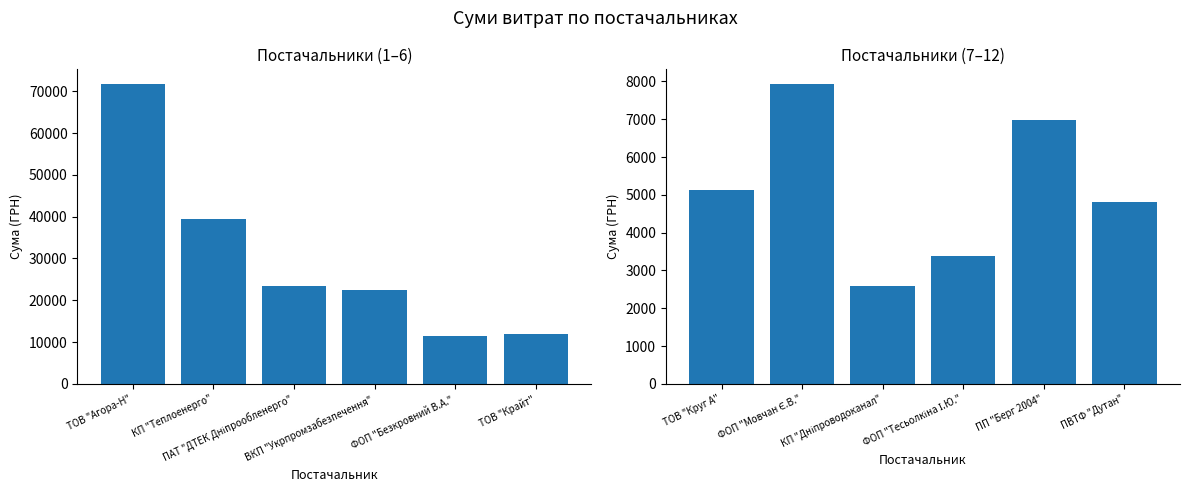

What is the difference between the second highest and minimum values?

4410.9